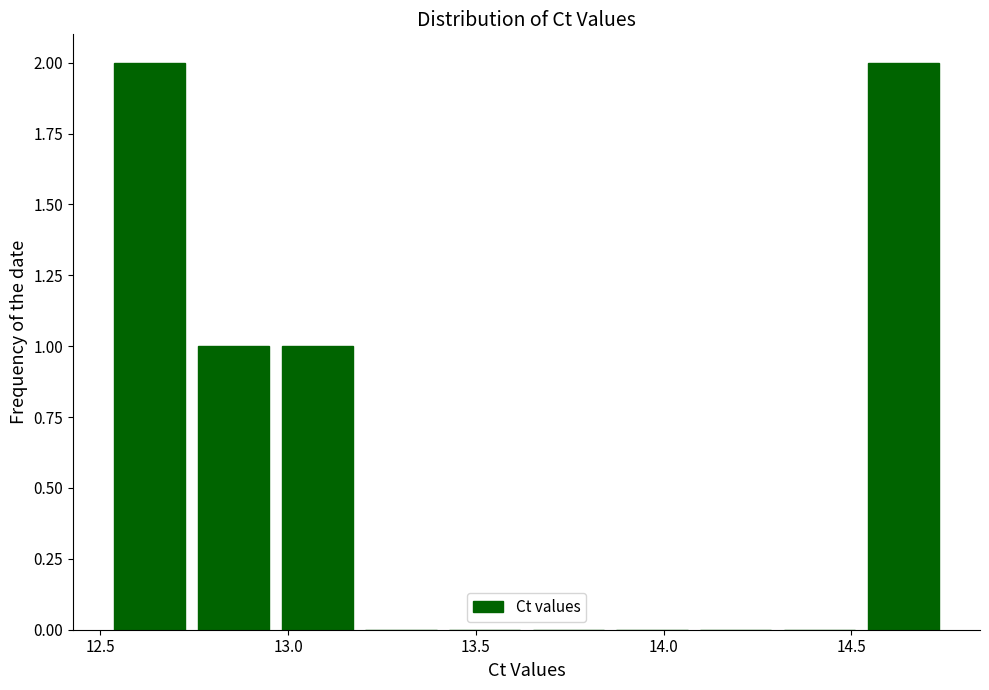

What is the height of the bar covering 12.95 to 13.20 on the x-axis? Neither the bar edges nor the heights are printed on the chart, so give them approximately, as read against the axes.

1